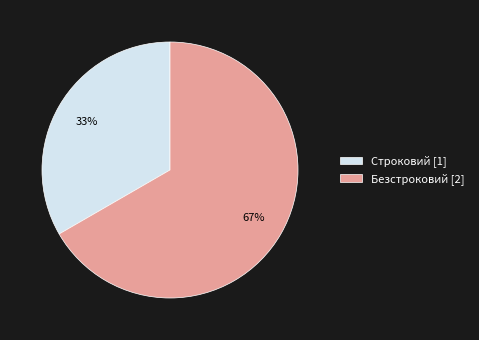

To the nearest percent, what is the combined percentage of Строковий [1] and Безстроковий [2]?

100%